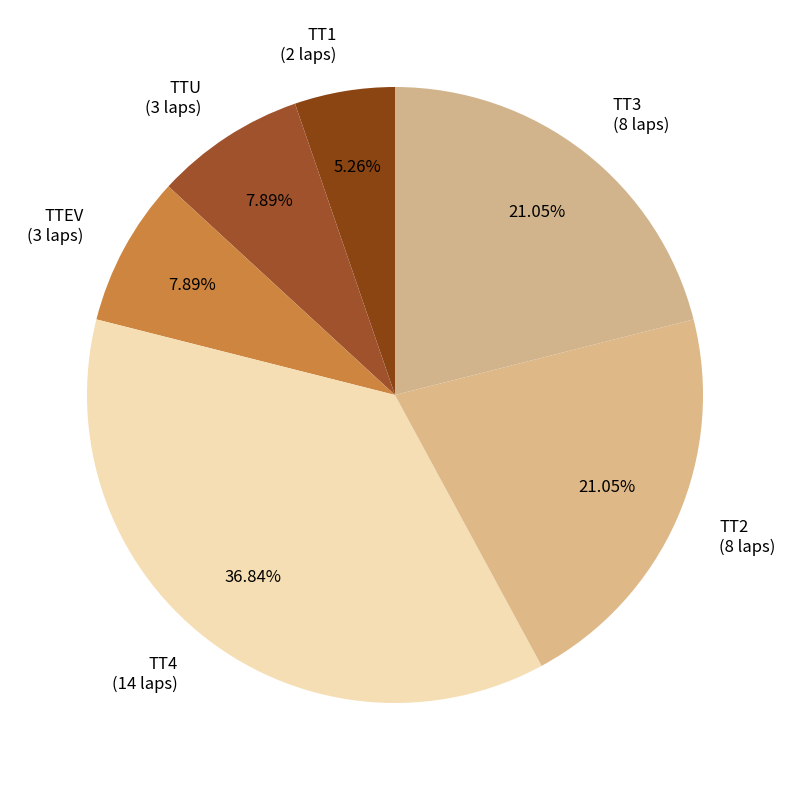

How many slices are in this pie chart?

6